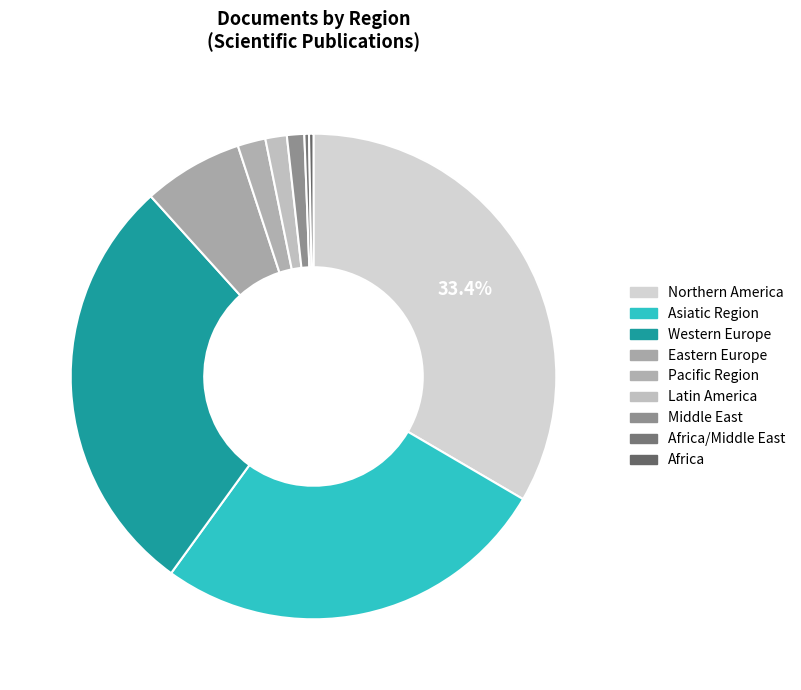

How many segments does this pie chart have?

9